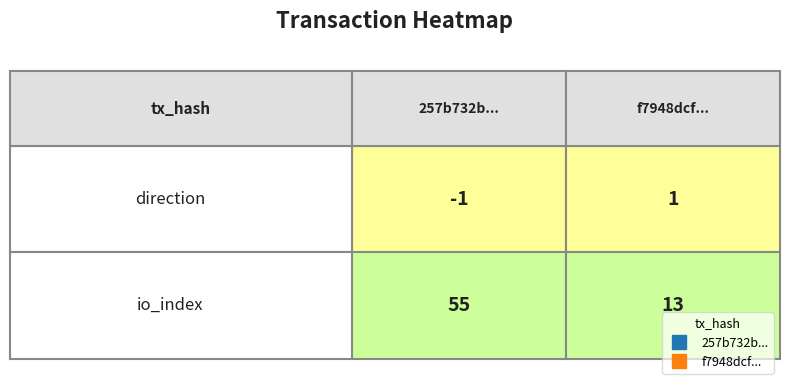

How many 257b732b1dd0f06ab6312c0495ba2d25ef0f2f8 values are between -1 and 55?

2